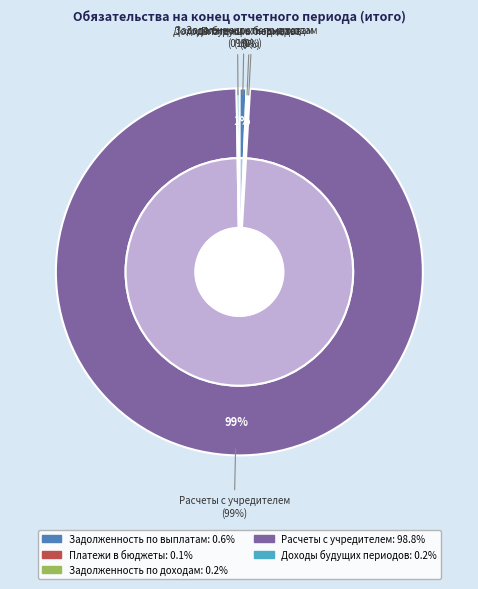

Which has a higher value, Кредиторская задолженность по выплатам or Расчеты по платежам в бюджеты?

Кредиторская задолженность по выплатам